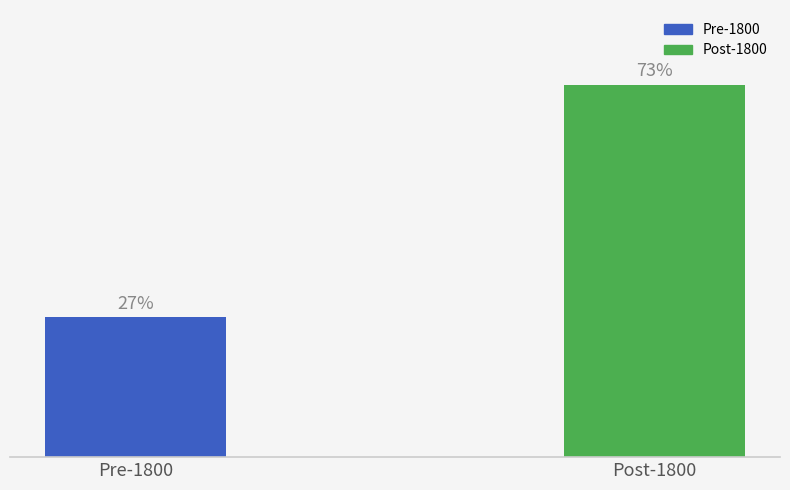

Where does the data first go above 72?

Post-1800